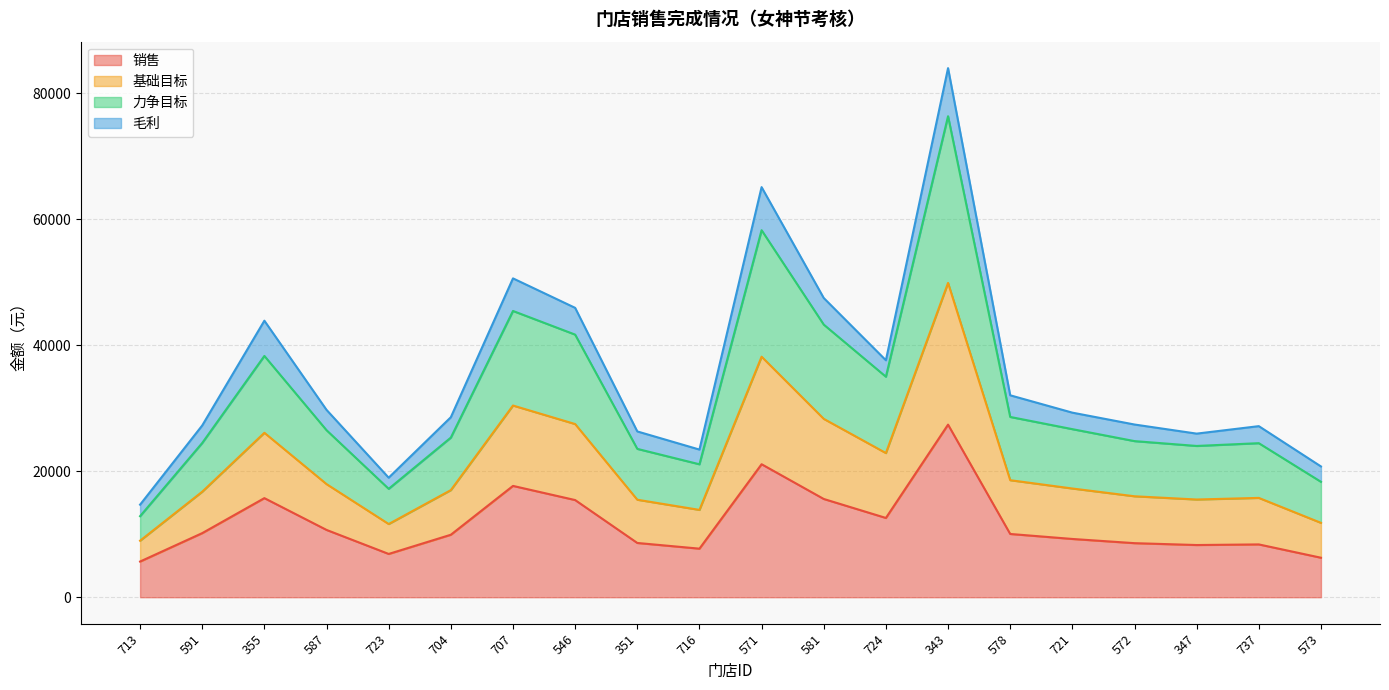

In 力争目标, how many points are lower than both neighbors (excluding endpoints)?

4